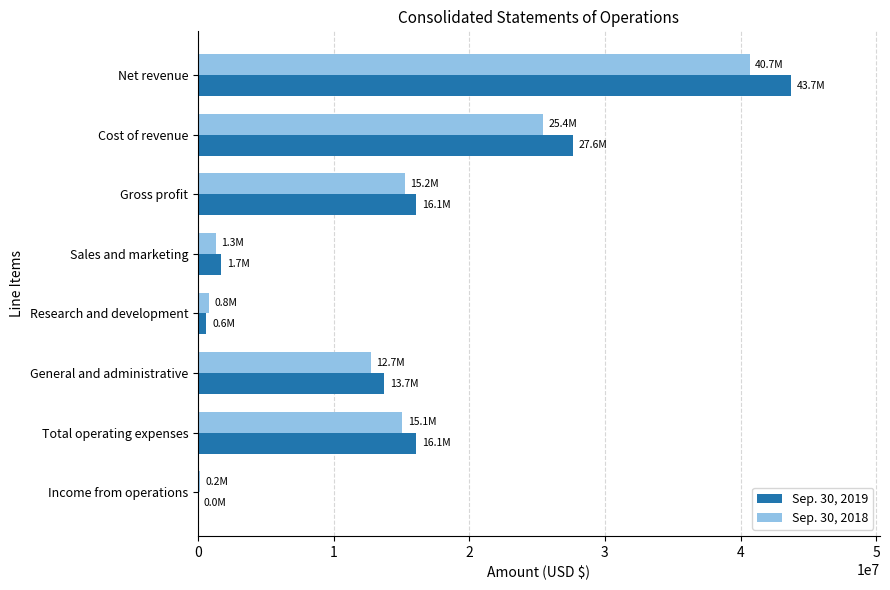

What is the total value across all series at Net revenue?

84382000